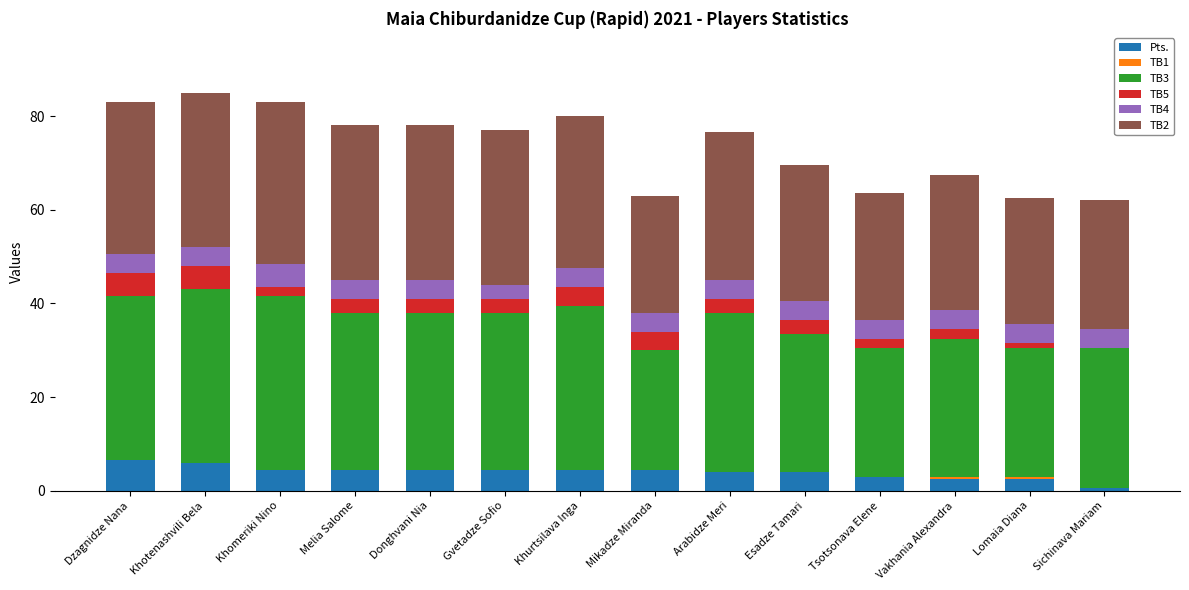

How many data points does each series have?

14